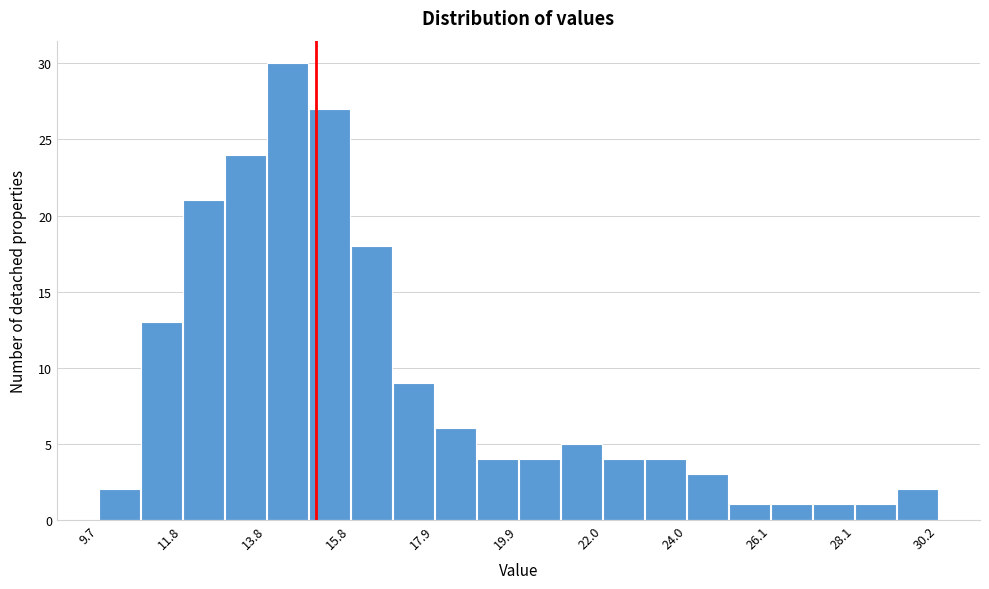

Around what value on the x-axis is the tallest bar? Give the approximate position of its centre, as read against the axis.

14.5